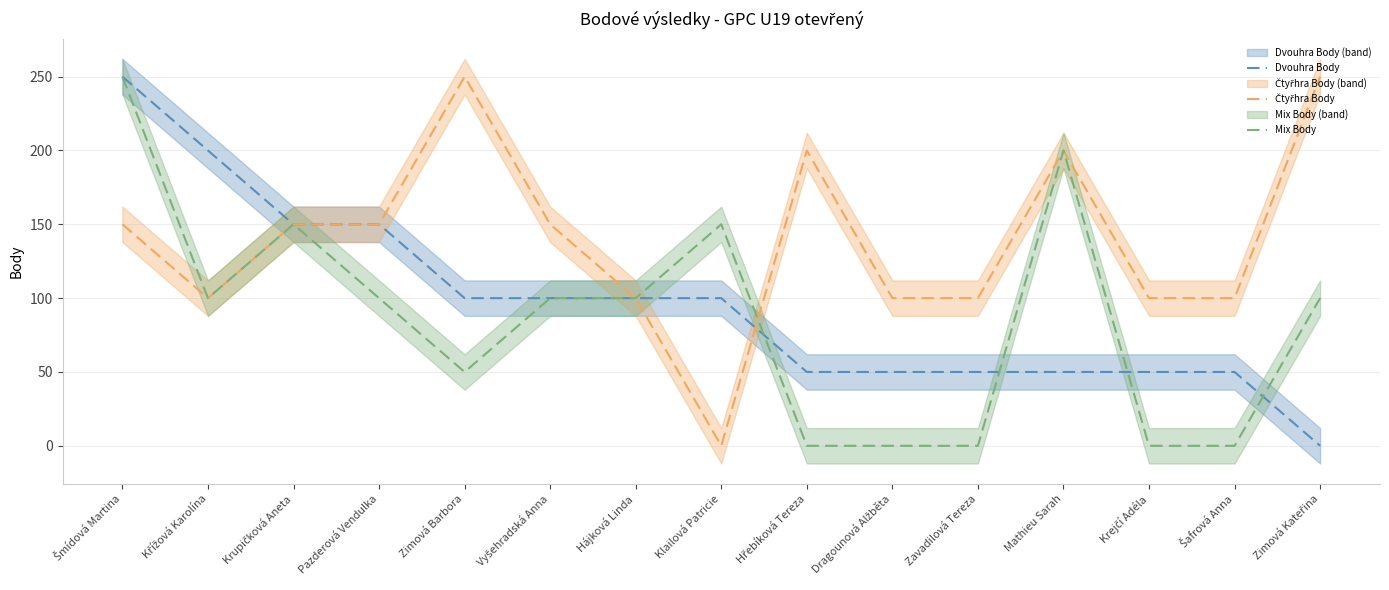

The value of Dvouhra Body at Mathieu Sarah is 28. True or false?

False